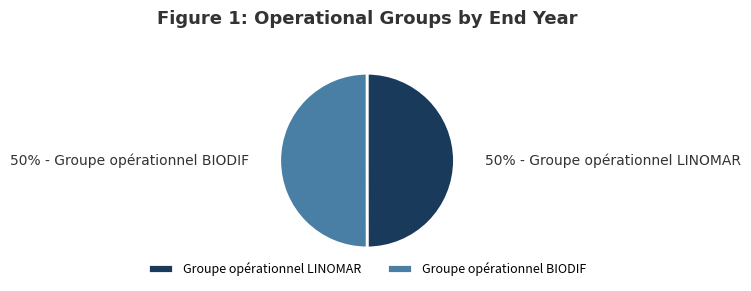

True or false: Groupe opérationnel BIODIF accounts for 50% of the total.

True